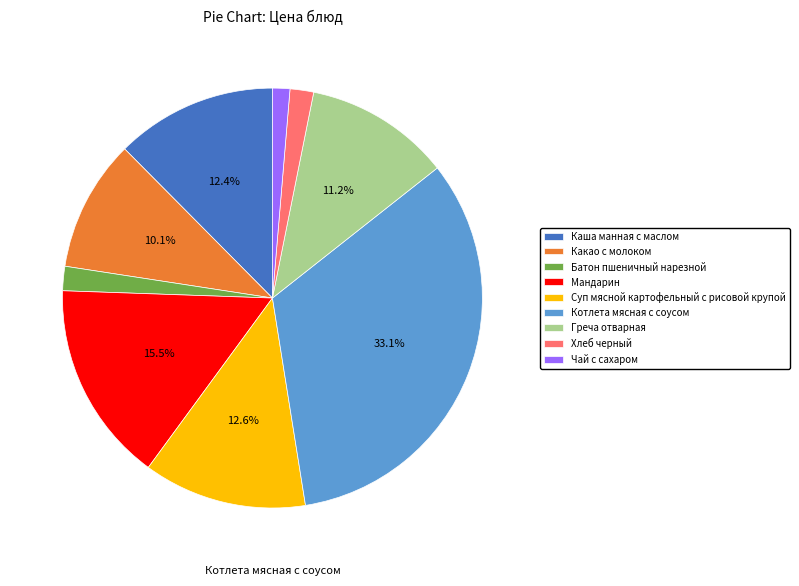

True or false: Каша манная с маслом accounts for 19% of the total.

False